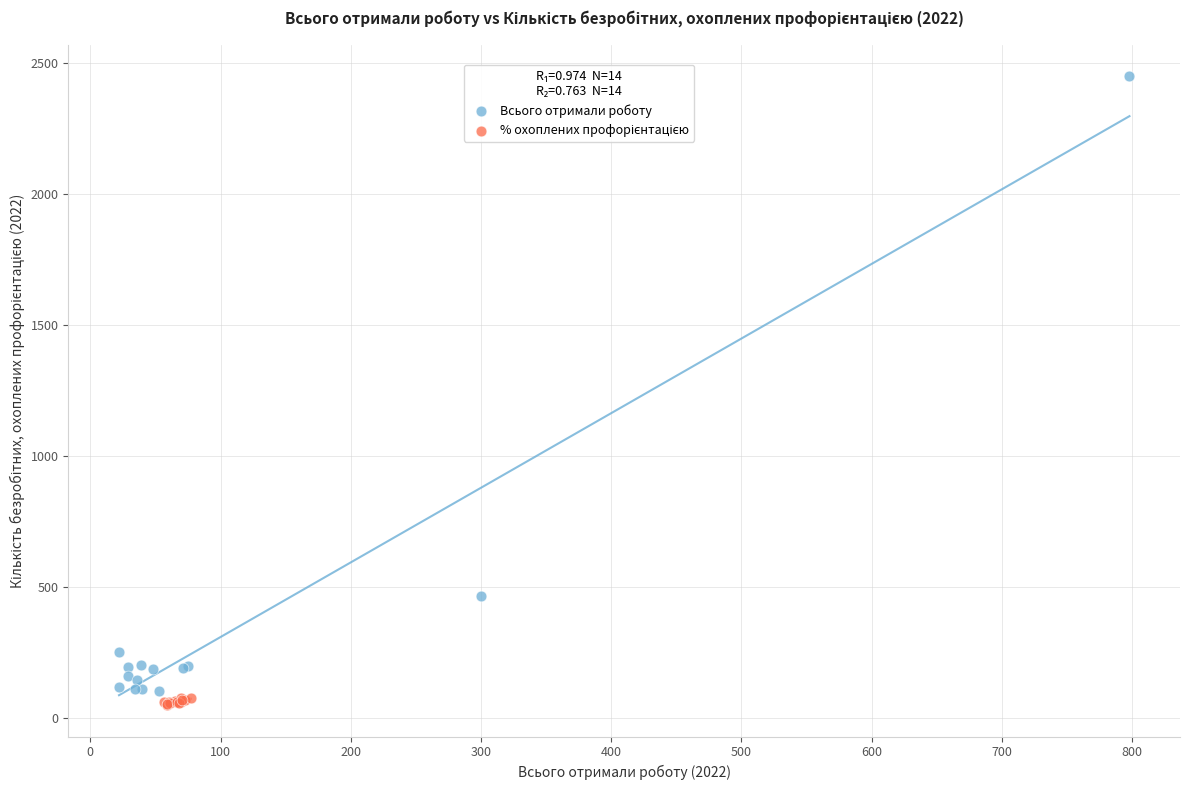

Which series has the widest spread of Y values?

Всього отримали роботу